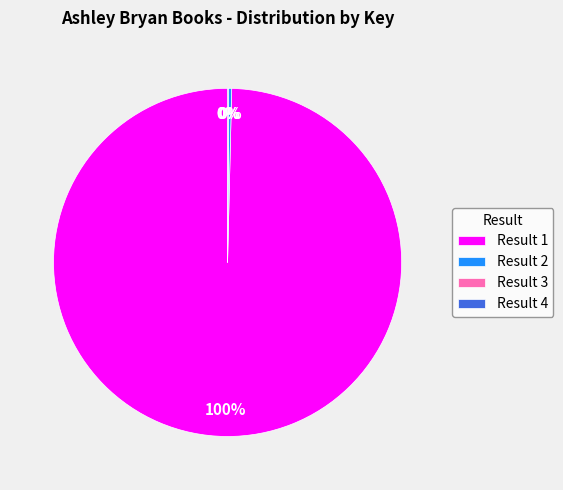

Which category has the biggest portion of the pie?

Result 1